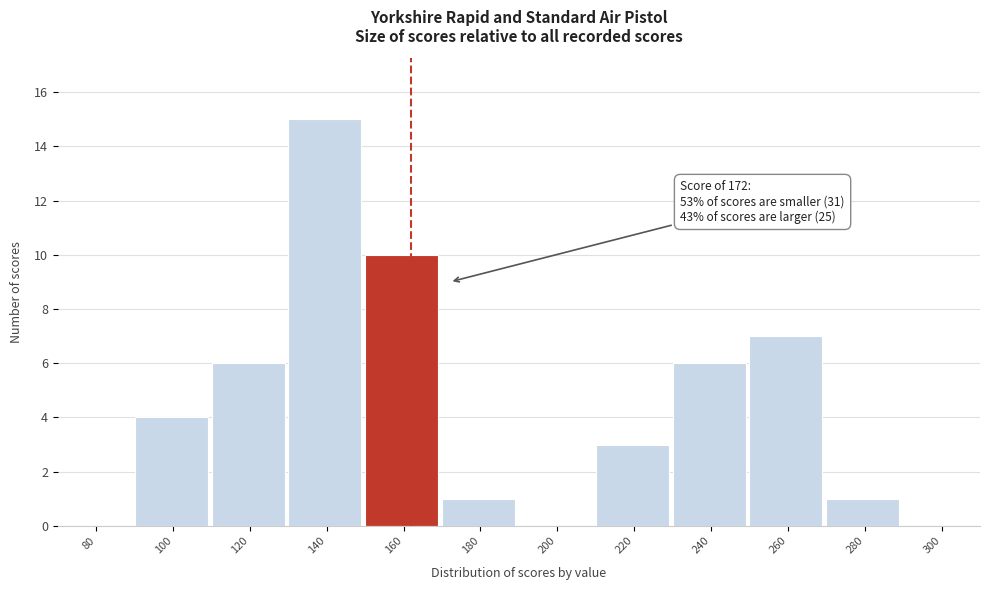

Reading left to right, list all the values displayed in this chart.

80=0	100=4	120=6	140=15	160=10	180=1	200=0	220=3	240=6	260=7	280=1	300=0